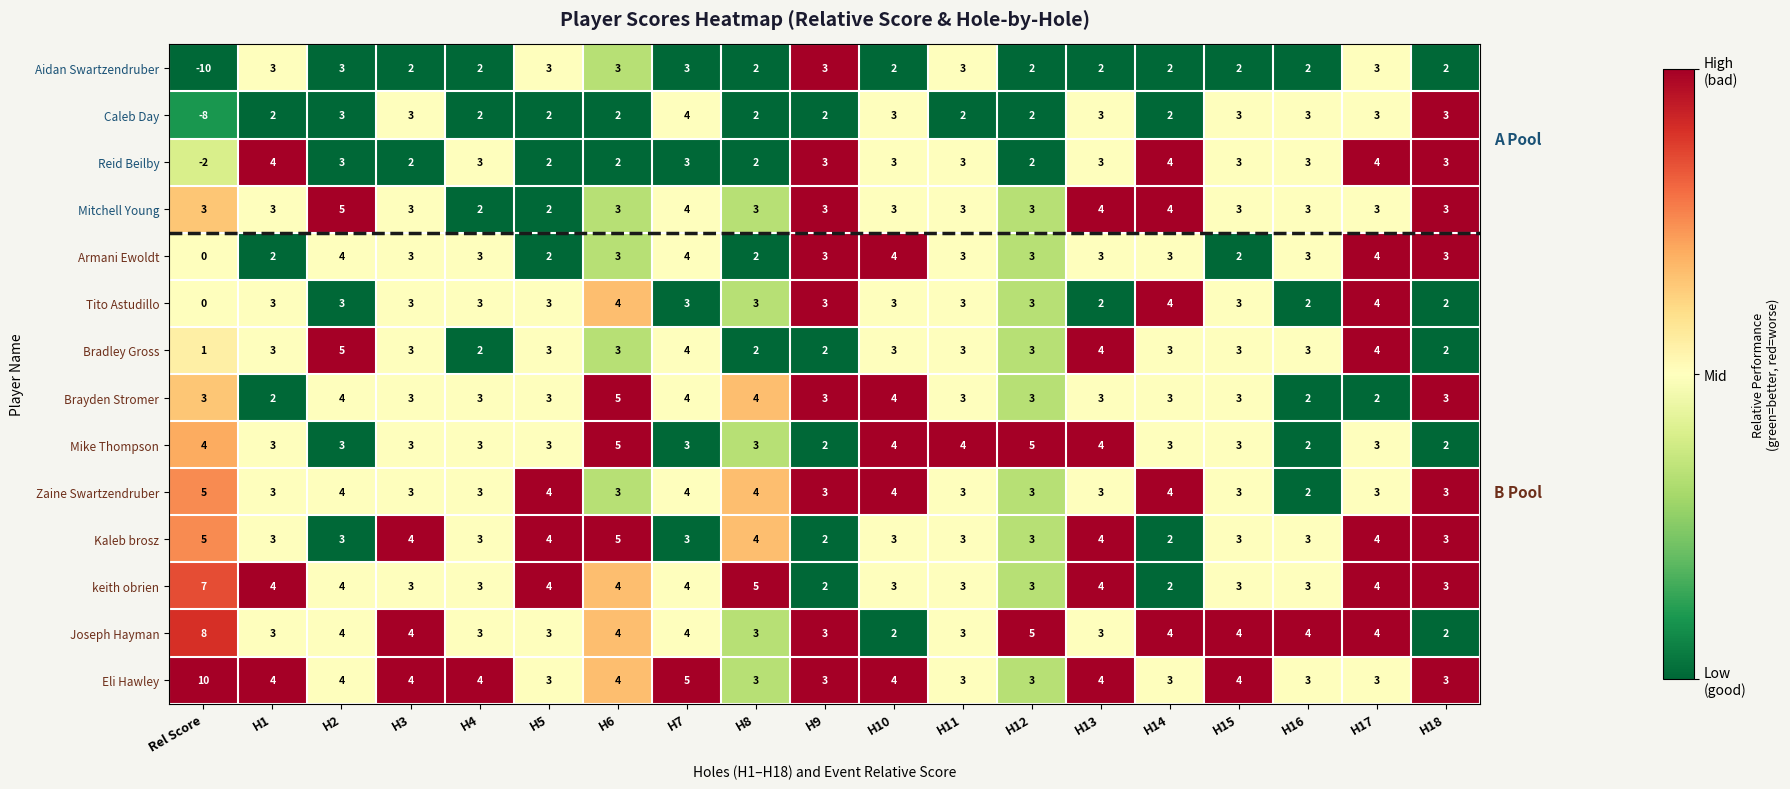

What is the minimum value shown in the chart?

-10